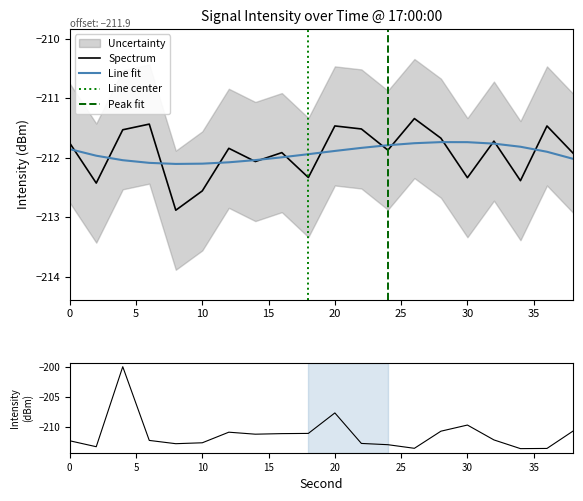

True or false: second has a value of 30.0 at 30.

True